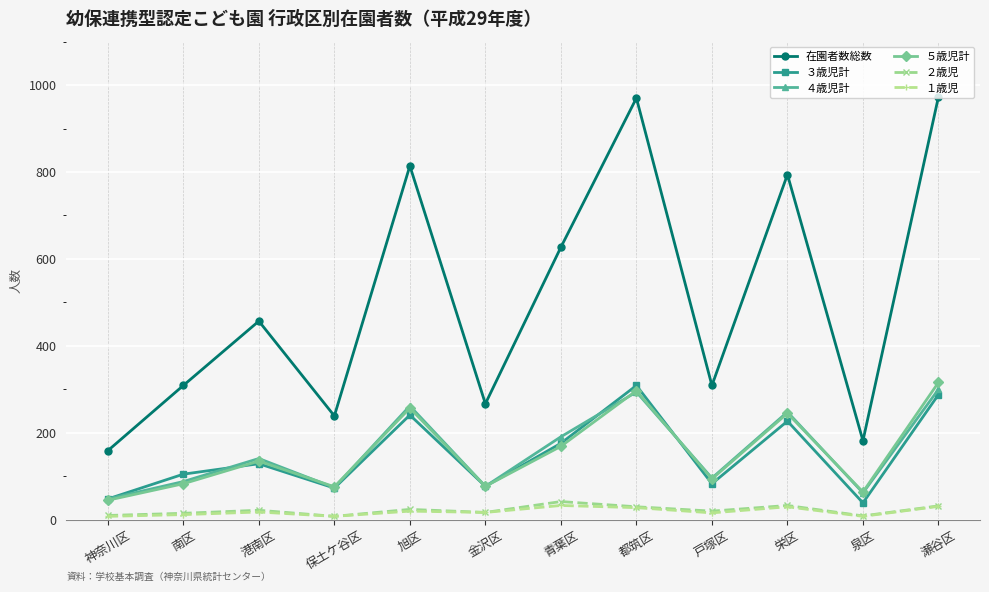

What is the difference between the second highest and second lowest values in the 在園者数総数 series?

788